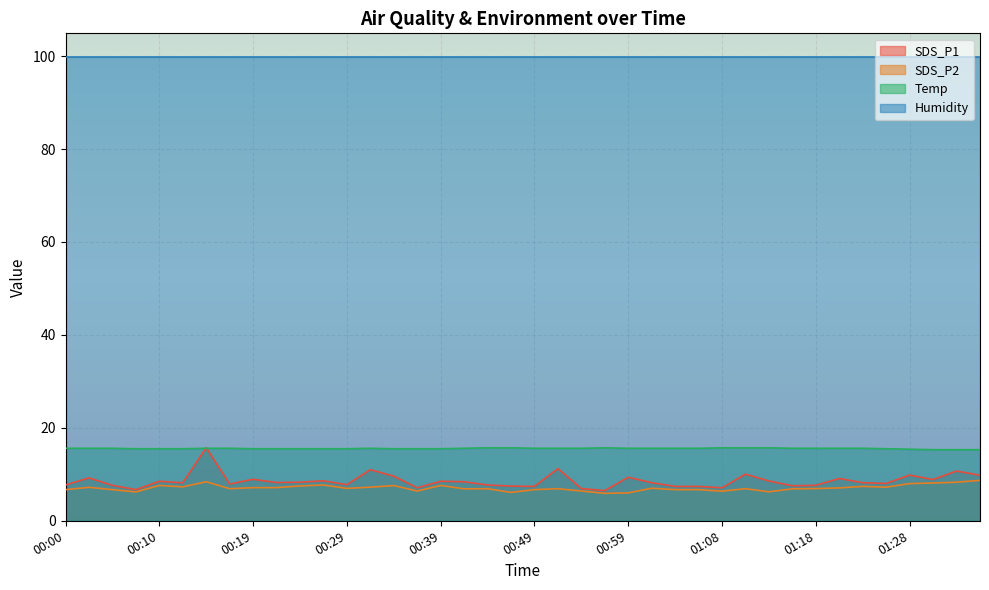

At which label does SDS_P2 first exceed 6?

00:00